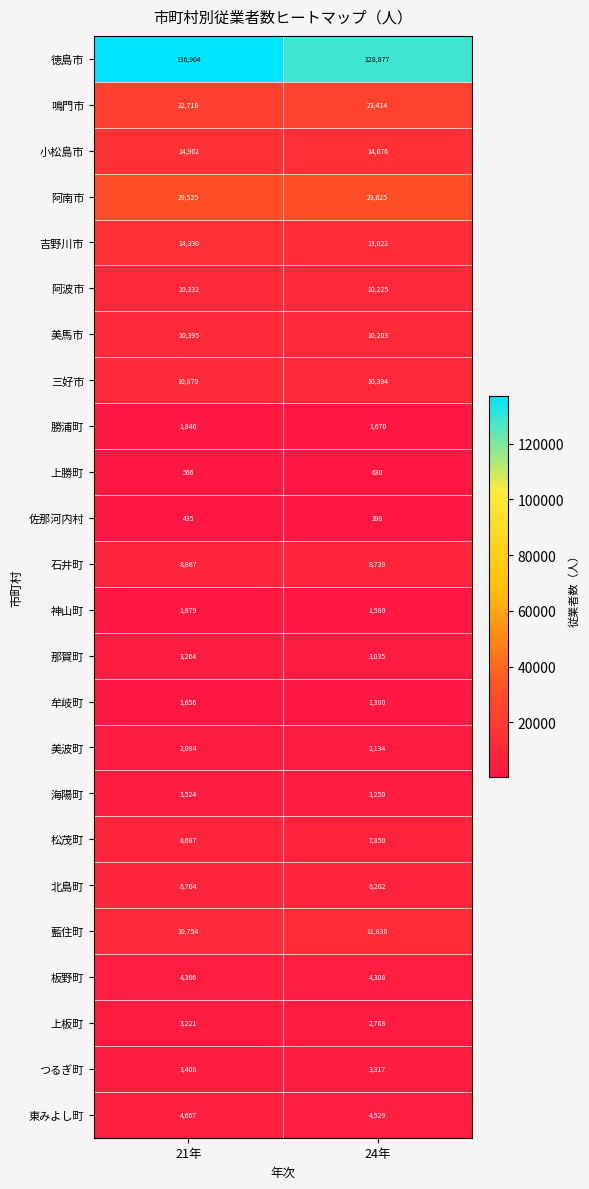

What value does the 阿南市 series have at 21年?

29525